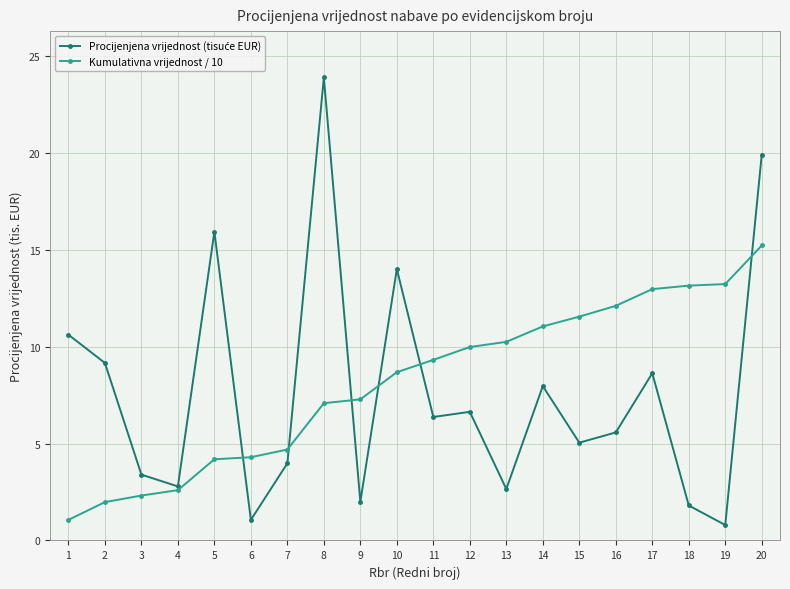

What is the difference between the highest and lowest values at 20?

4.7